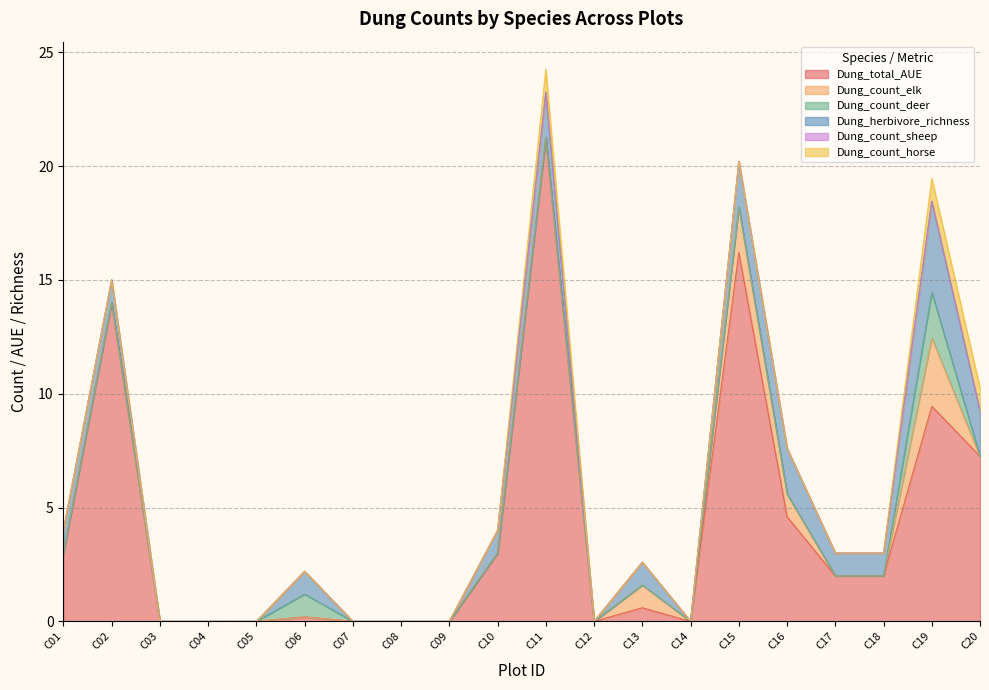

How many series are shown in this chart?

6